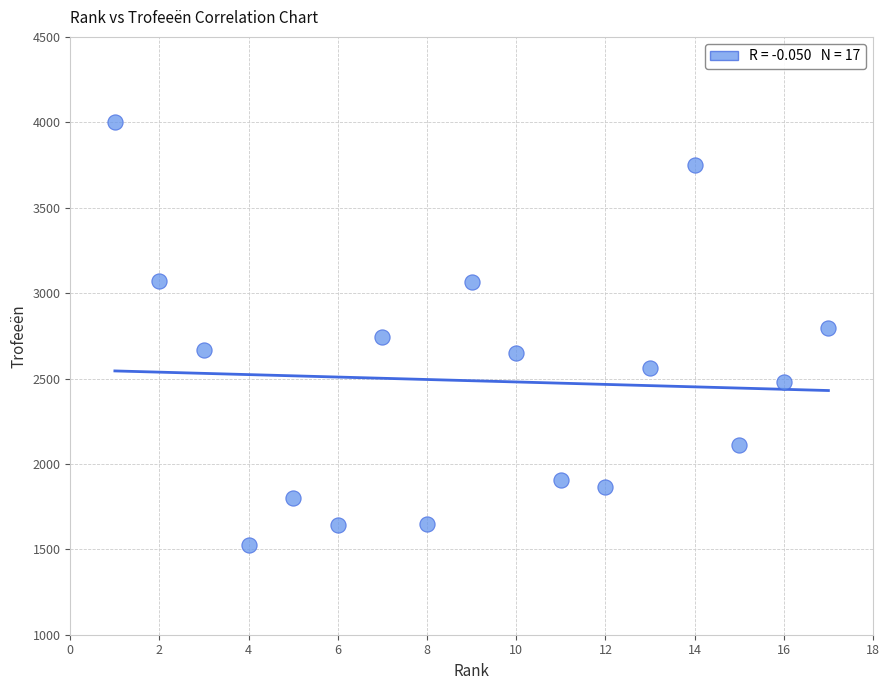

What is the range of X values (max minus min)?

16